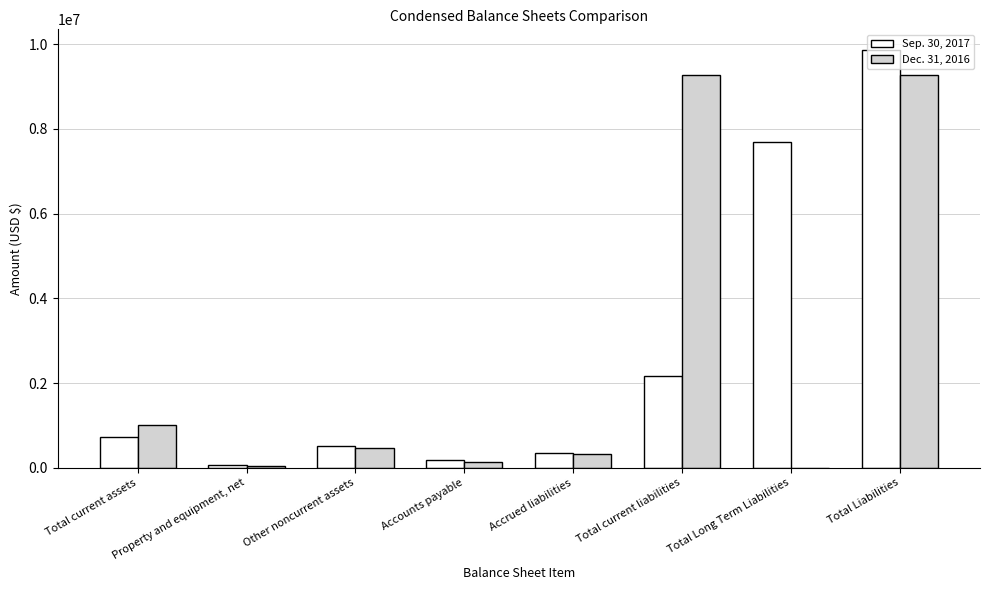

What is the total value across all series at Total current liabilities?

11445587